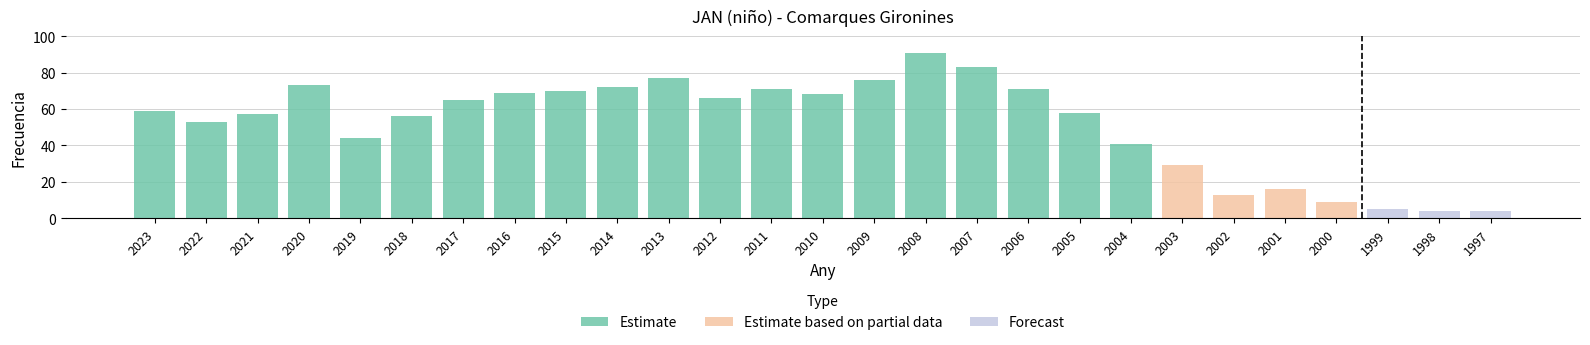

List the labels in order of value, largest first.

2008, 2007, 2013, 2009, 2020, 2014, 2011, 2006, 2015, 2016, 2010, 2012, 2017, 2023, 2005, 2021, 2018, 2022, 2019, 2004, 2003, 2001, 2002, 2000, 1999, 1998, 1997